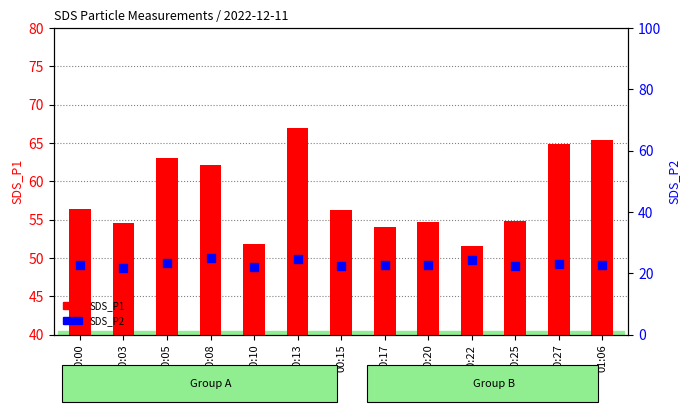

What are all the series names shown in the legend?

SDS_P1, SDS_P2